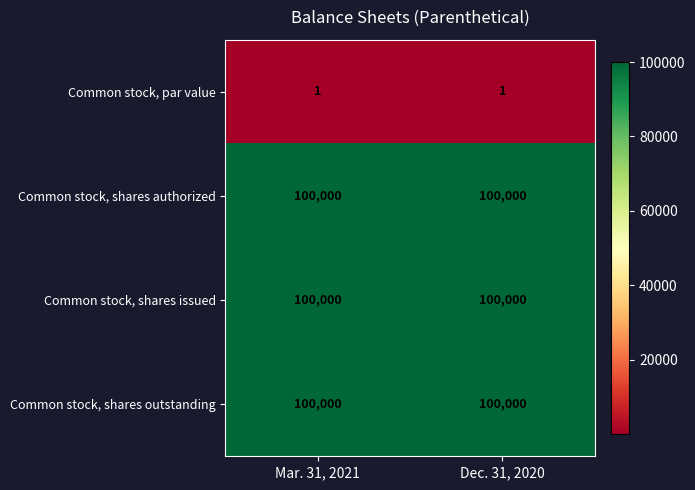

What is the total value across all series at Dec. 31, 2020?

300001